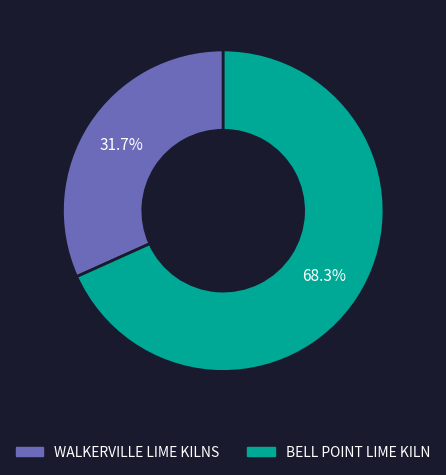

To the nearest percent, what portion does BELL POINT LIME KILN represent?

68%